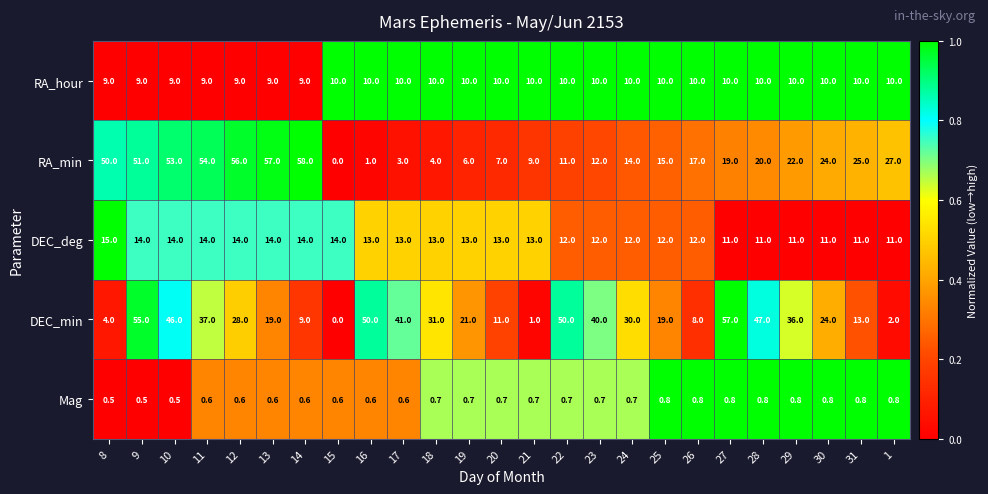

What is the sum of all RA_min values?

615.0